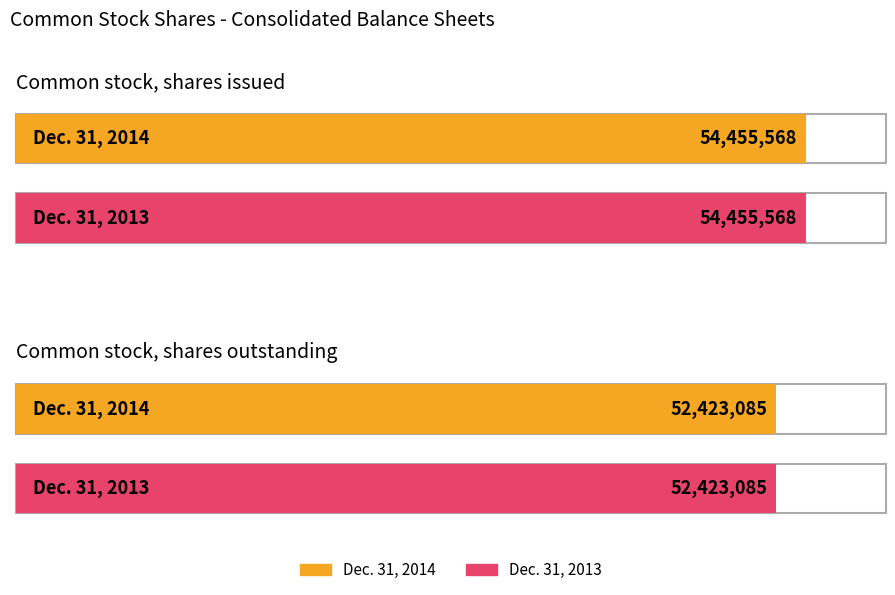

Reading left to right, what are all the values shown in this chart?

Dec. 31, 2014: Common stock, shares issued=54455568	Common stock, shares outstanding=52423085
Dec. 31, 2013: Common stock, shares issued=54455568	Common stock, shares outstanding=52423085